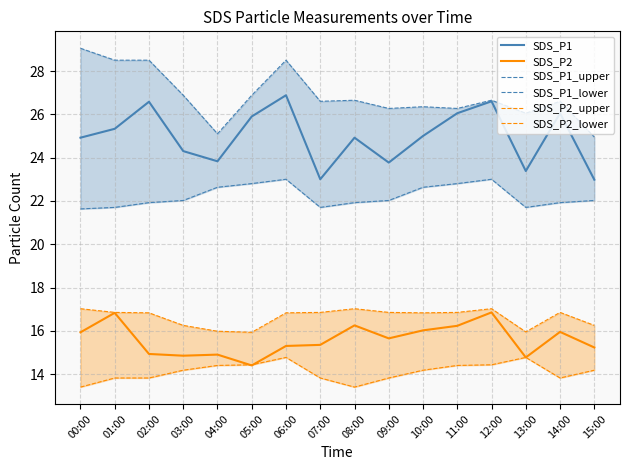

What is the difference between the SDS_P2_upper values at 02:00 and 12:00?

0.2